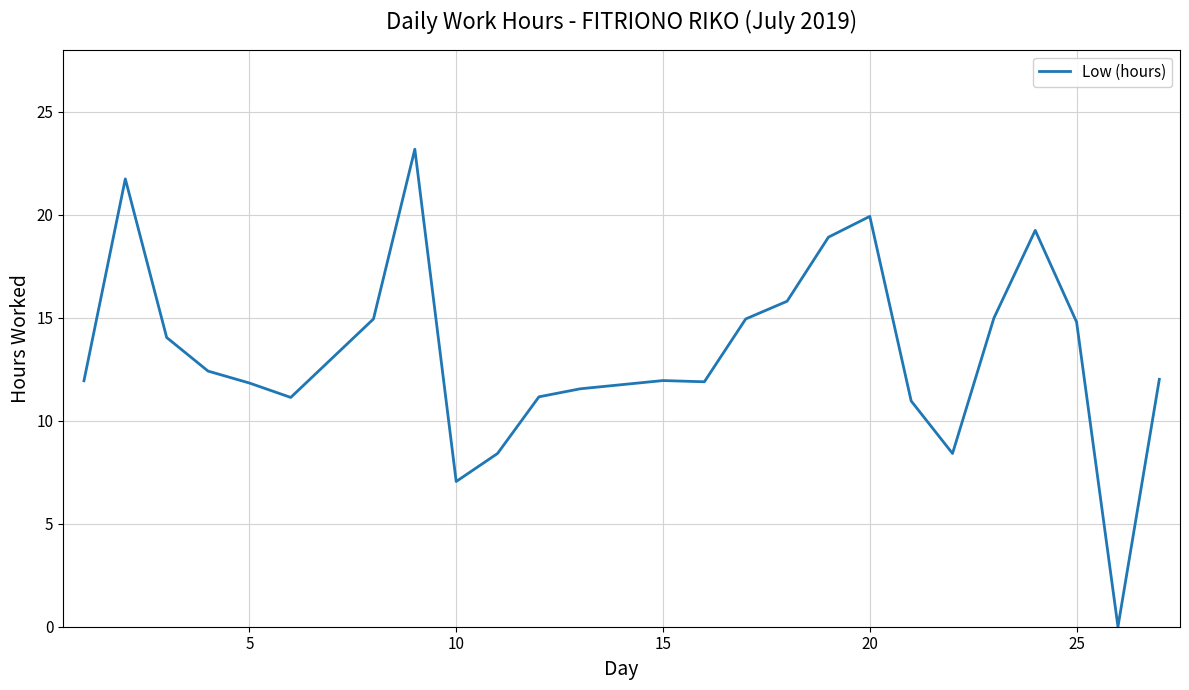

What is the maximum value shown in the chart?

23.2